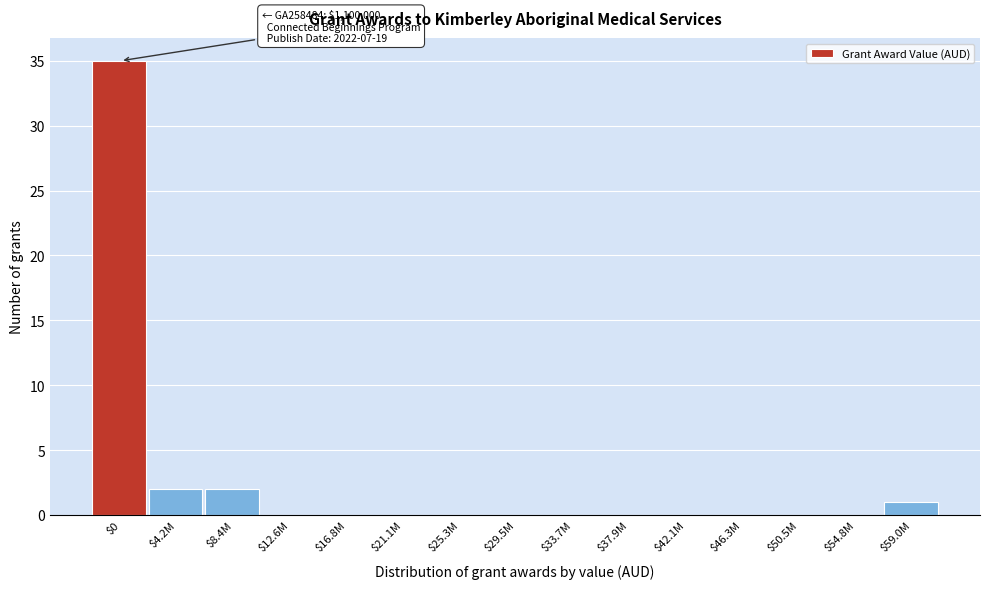

Which category has the highest value across all series?

$0